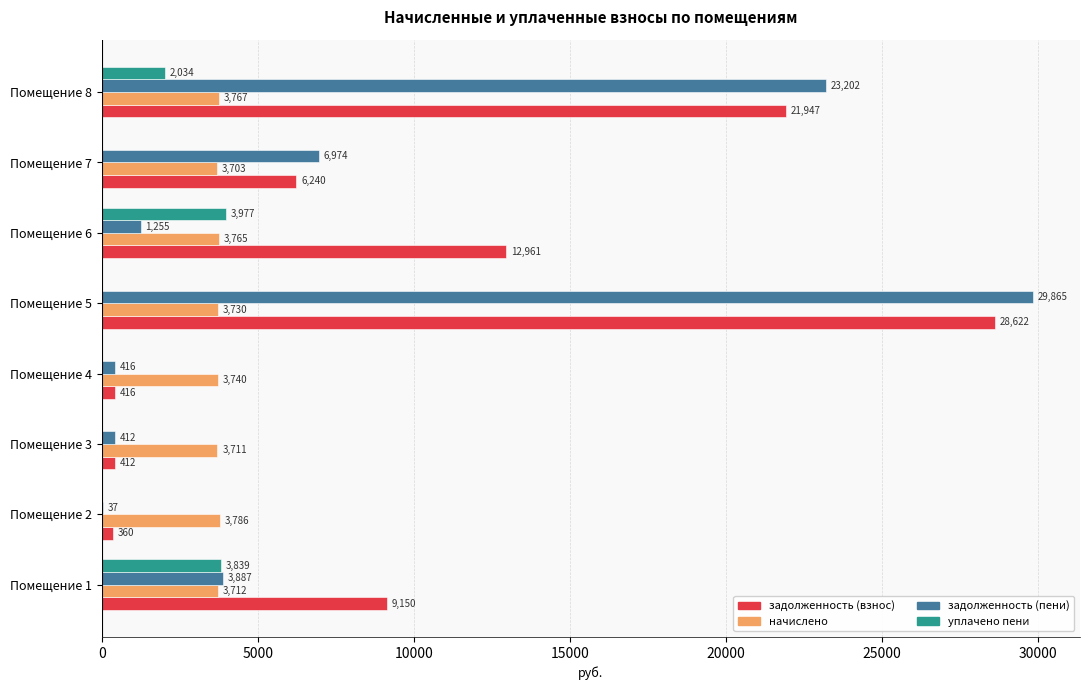

Which series has the largest total across all categories?

задолженность (взнос)